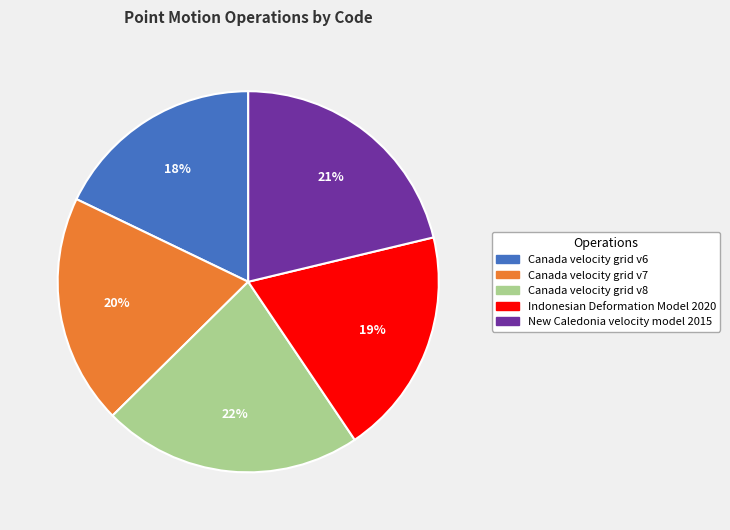

Which slice is the smallest?

Canada velocity grid v6